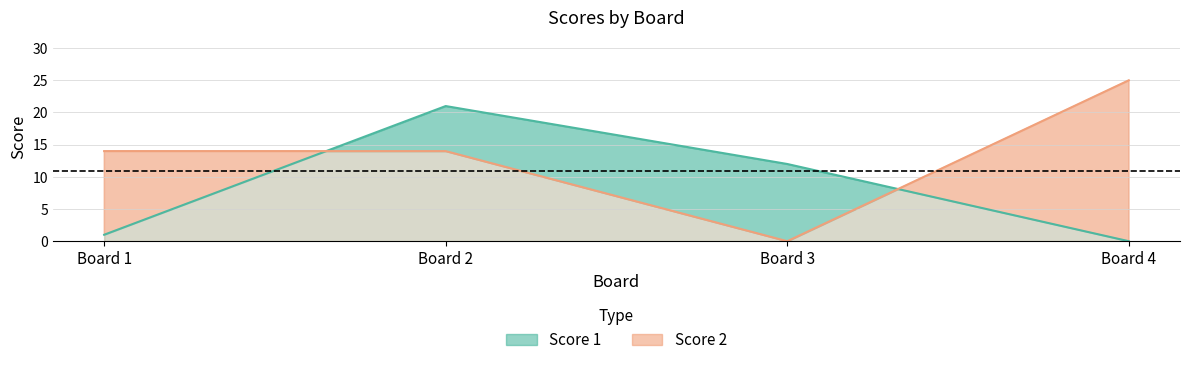

What is the spread (max minus min) of values at Board 2?

7